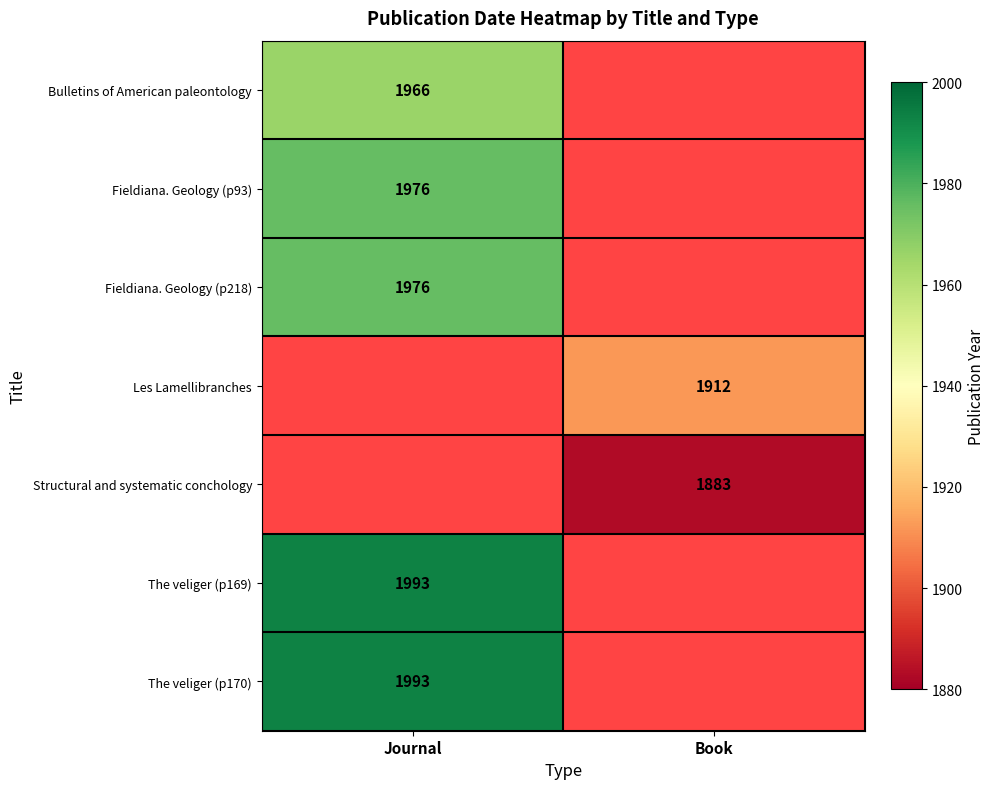

At which category does the chart reach its minimum across all series?

Book